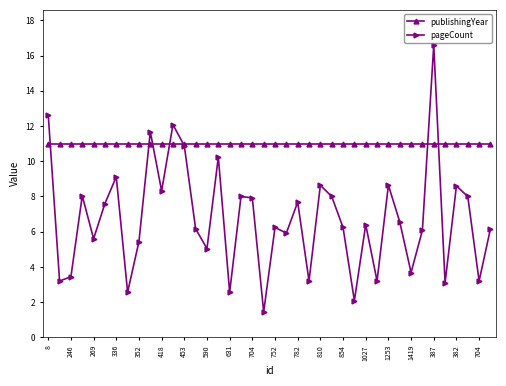

Which series has the largest range (max minus min)?

pageCount